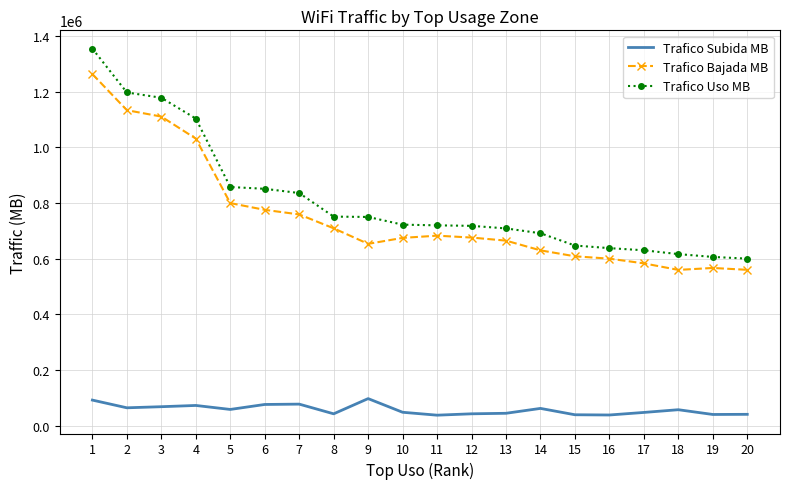

Is the value of Trafico Subida MB at 15 greater than the value of Trafico Bajada MB at 14?

No